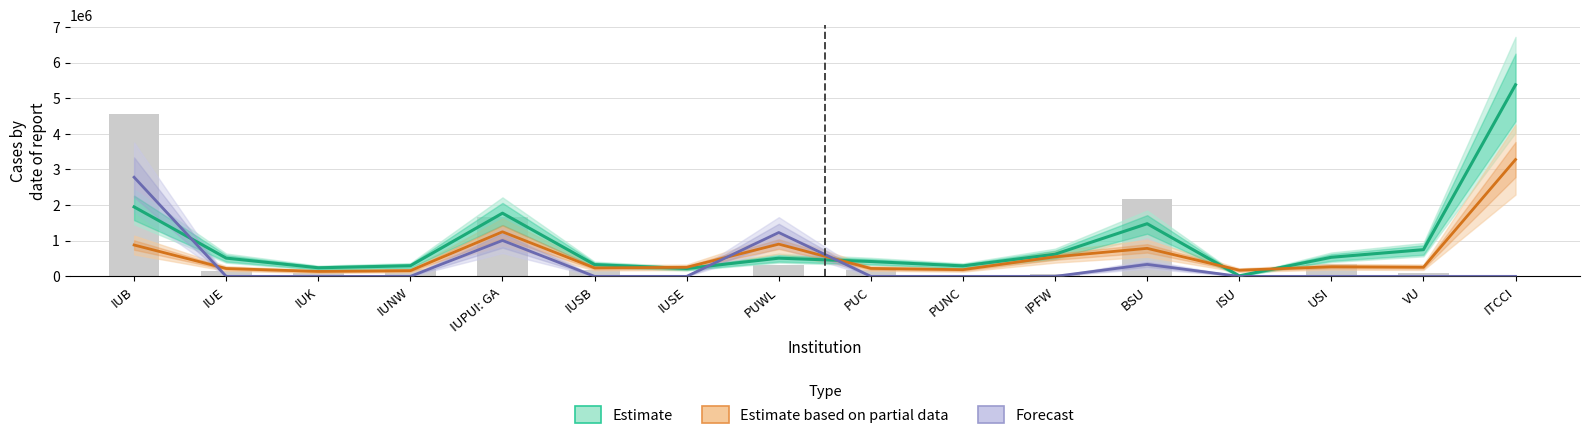

What is the difference between the highest and lowest values at USI?

535463